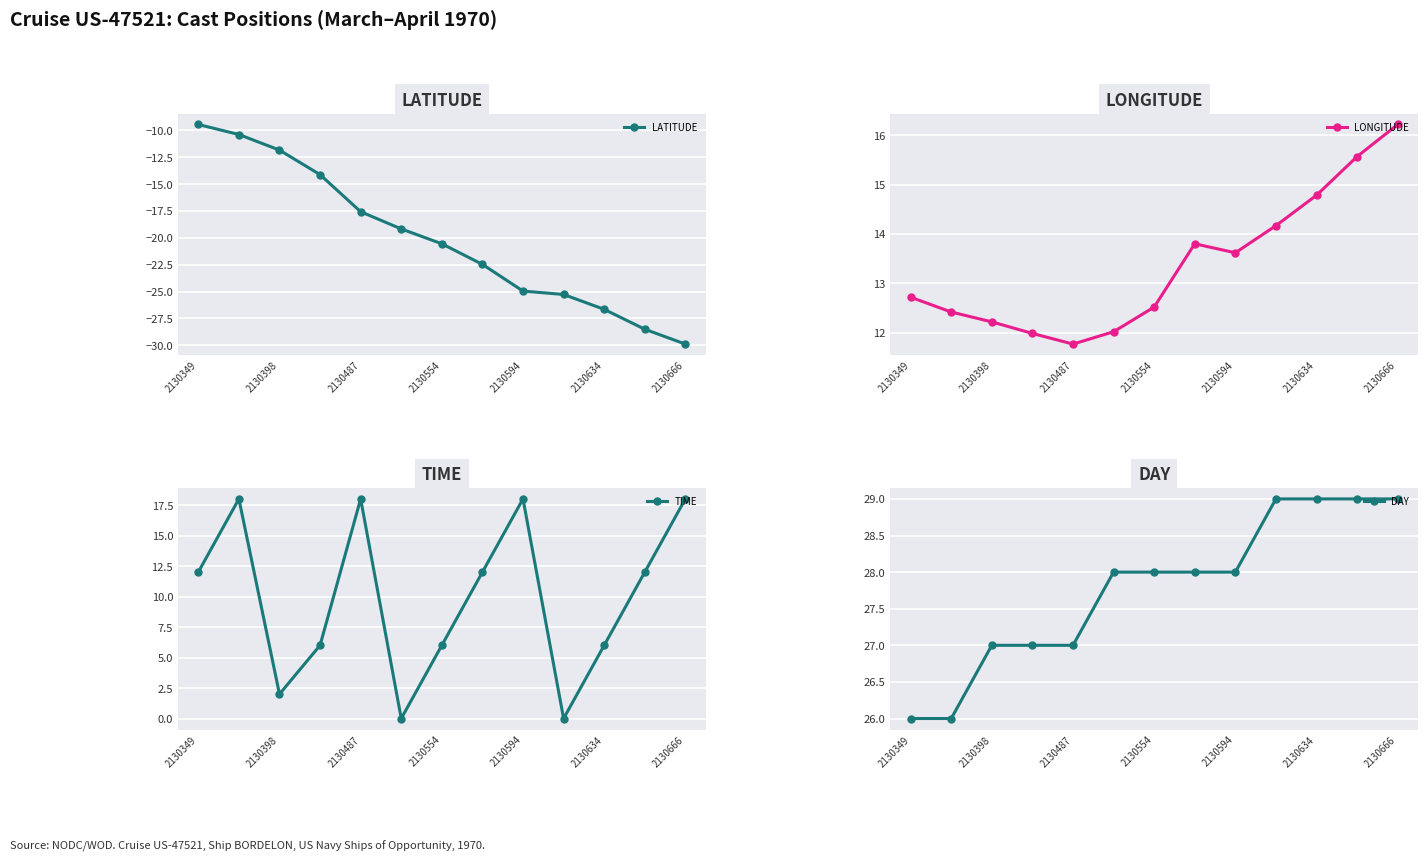

Where does the LATITUDE series first go above -20?

2130349